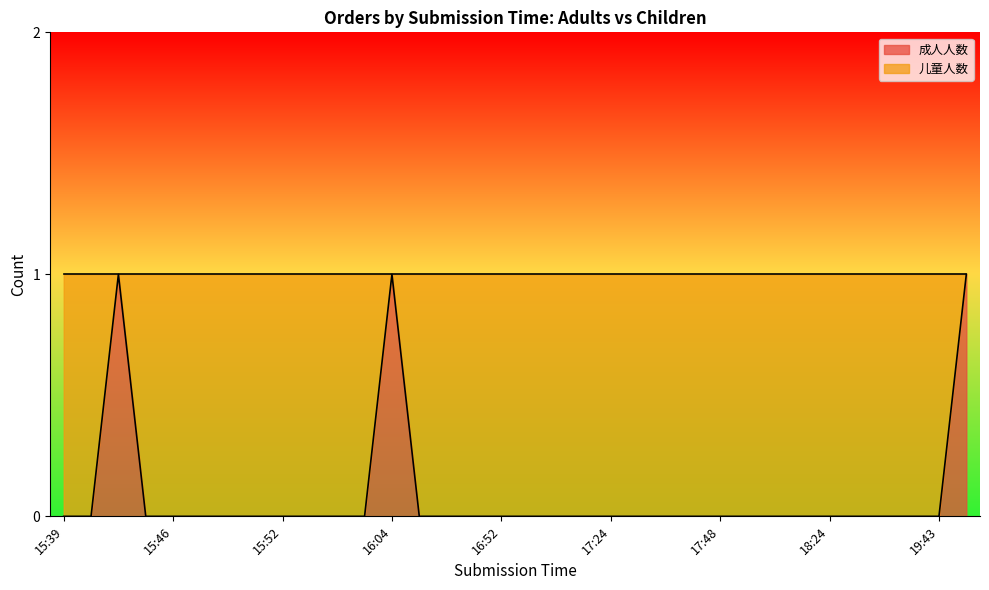

Is it true that the value at 19:43 is 0?

False